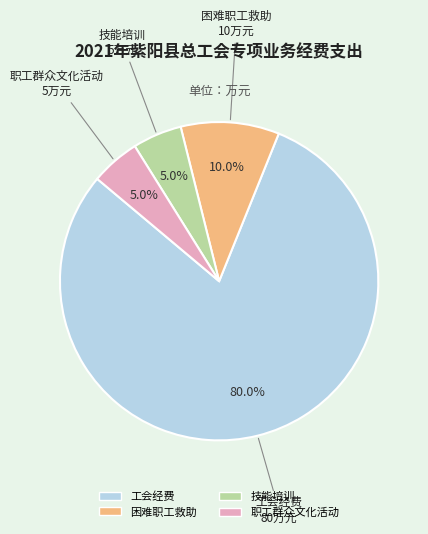

Is there a majority slice in this chart?

Yes